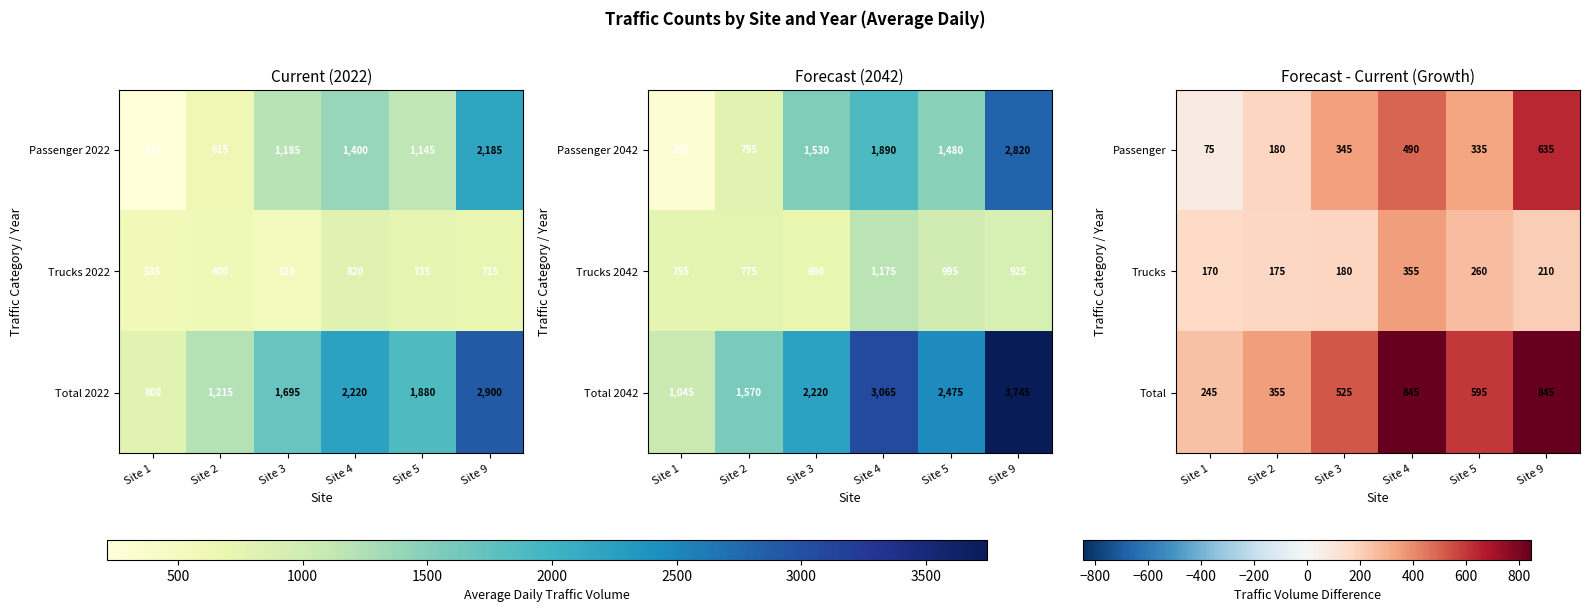

At which category is the sum across all series the highest?

Site 4